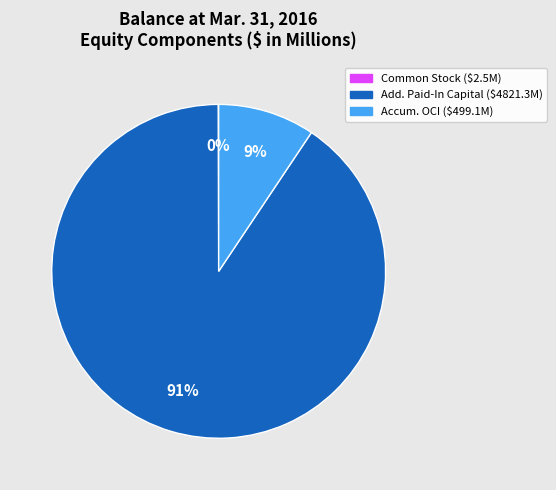

Does any single category account for the majority?

Yes